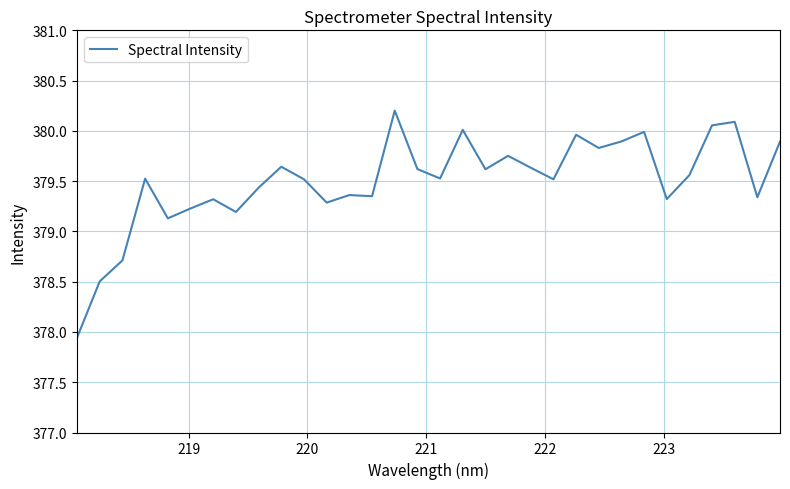

What is the greatest value displayed?

380.2